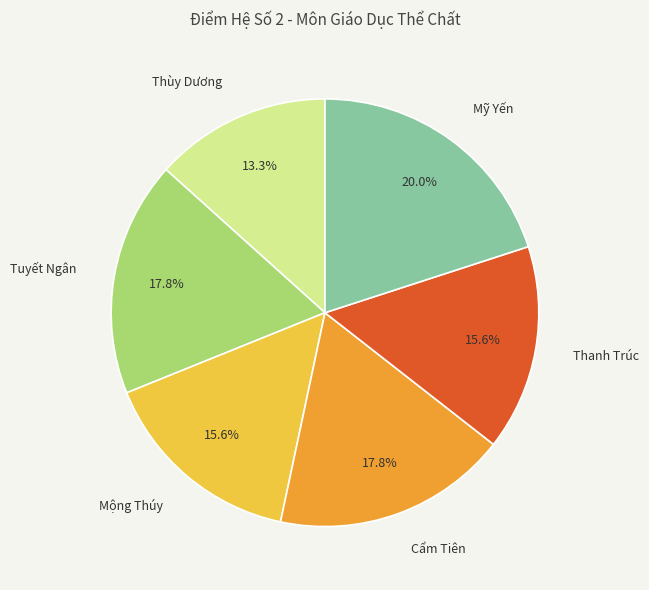

Which category has the smallest portion of the pie?

Thùy Dương